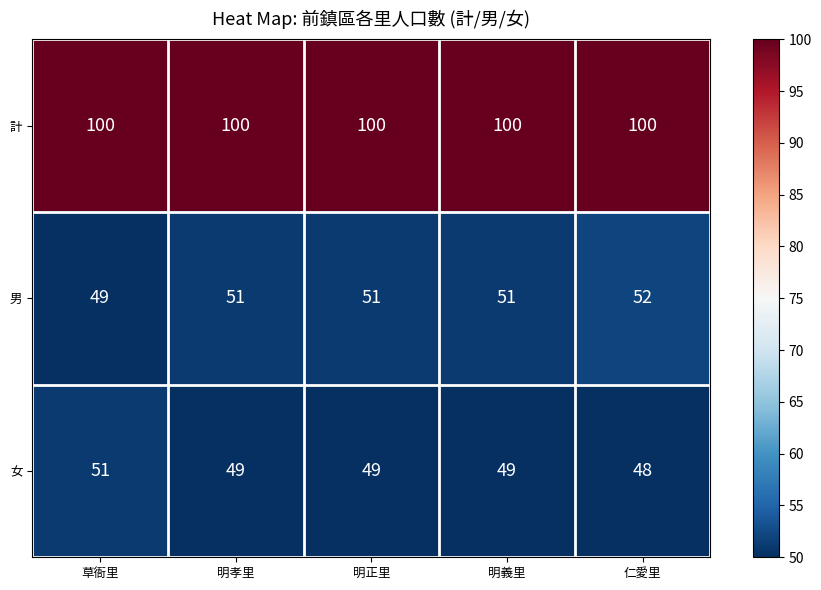

How many 男 values are between 51 and 52?

4